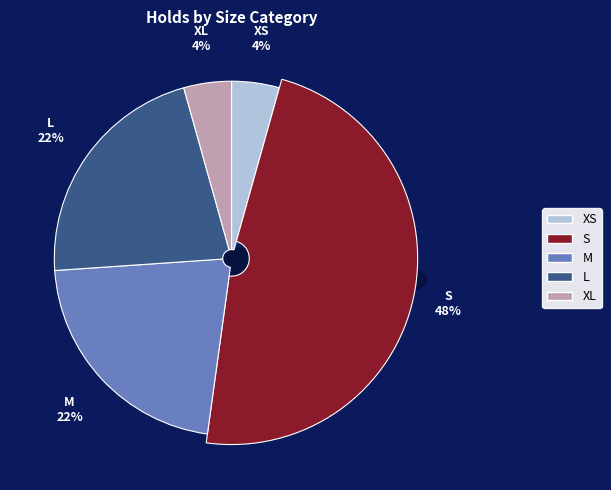

Do XL and XS together represent more than half of the pie?

No